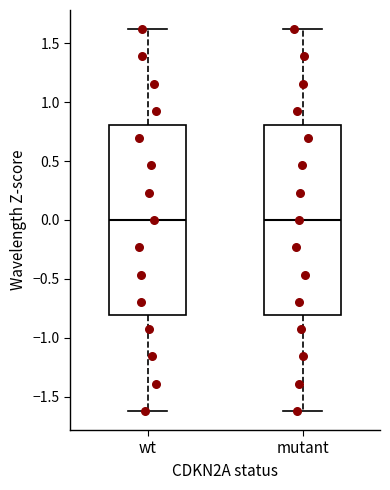

Reading left to right, transcribe this box plot: for each box, give where its median line is, the range the box spans, and where its two whiskers end, as read against the y-axis. The values are not printed on the chart, so give them approximately, as read against the axis.

wt: median 0.0, box -0.8 to 0.8, whiskers -1.6 to 1.6
mutant: median 0.0, box -0.8 to 0.8, whiskers -1.6 to 1.6